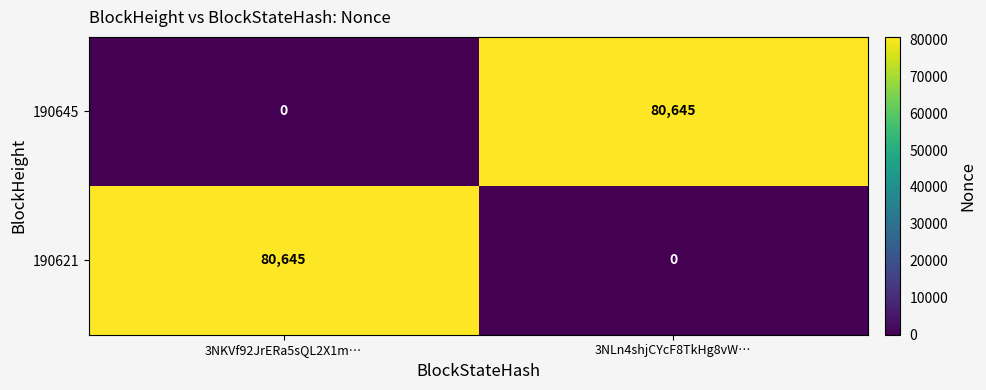

The value of 190645 at 3NKVf92JrERa5sQL2X1m… is 29664. True or false?

False